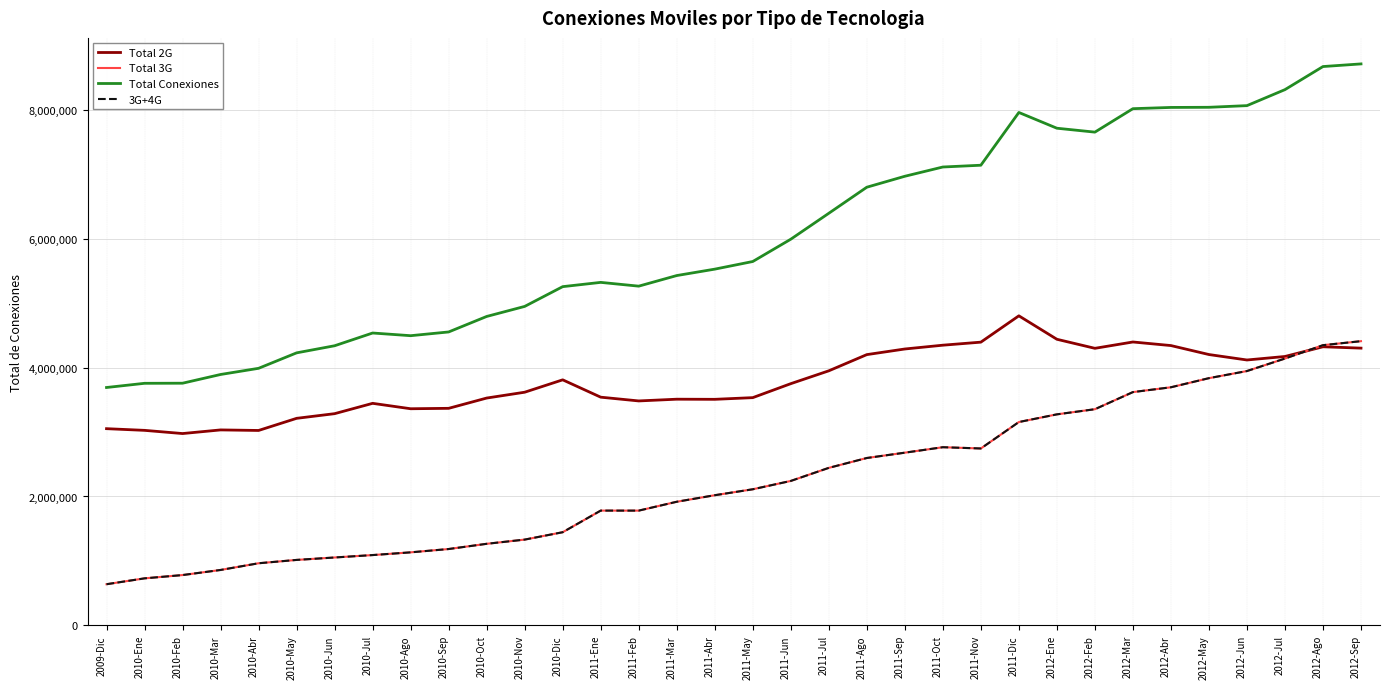

Reading right to left, extract all data points from this chart.

Total 2G: 4301600	4322668	4172032	4117626	4202236	4341453	4396975	4298723	4439098	4802719	4394432	4347185	4288244	4201075	3949617	3750297	3533497	3507393	3509356	3482404	3540683	3809777	3617632	3527081	3367676	3361212	3445085	3284863	3212406	3024333	3032765	2976434	3025950	3052045
Total 3G: 4409493	4347399	4139993	3946142	3835712	3694300	3619463	3353946	3274151	3154995	2744786	2764399	2679630	2596941	2444064	2241188	2111901	2019619	1918215	1780671	1780975	1445675	1331159	1265877	1184896	1133410	1091122	1053617	1015940	964118	860017	780957	729958	638787
Total Conexiones: 8711093	8670067	8312025	8063768	8037948	8035753	8016438	7652669	7713249	7957714	7139218	7111584	6967874	6798016	6393681	5991485	5645398	5527012	5427571	5263075	5321658	5255452	4948791	4792958	4552572	4494622	4536207	4338480	4228346	3988451	3892782	3757391	3755908	3690832
3G+4G: 4409493	4347399	4139993	3946142	3835712	3694300	3619463	3353946	3274151	3154995	2744786	2764399	2679630	2596941	2444064	2241188	2111901	2019619	1918215	1780671	1780975	1445675	1331159	1265877	1184896	1133410	1091122	1053617	1015940	964118	860017	780957	729958	638787